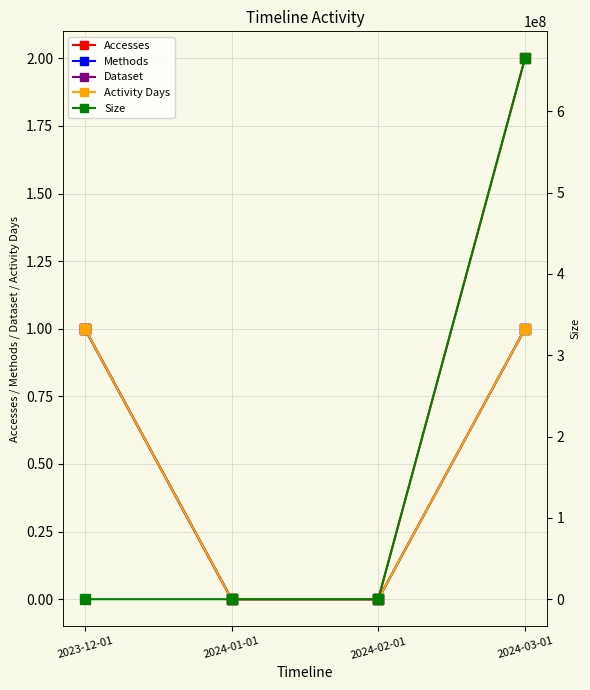

Which series has the largest total across all categories?

Size